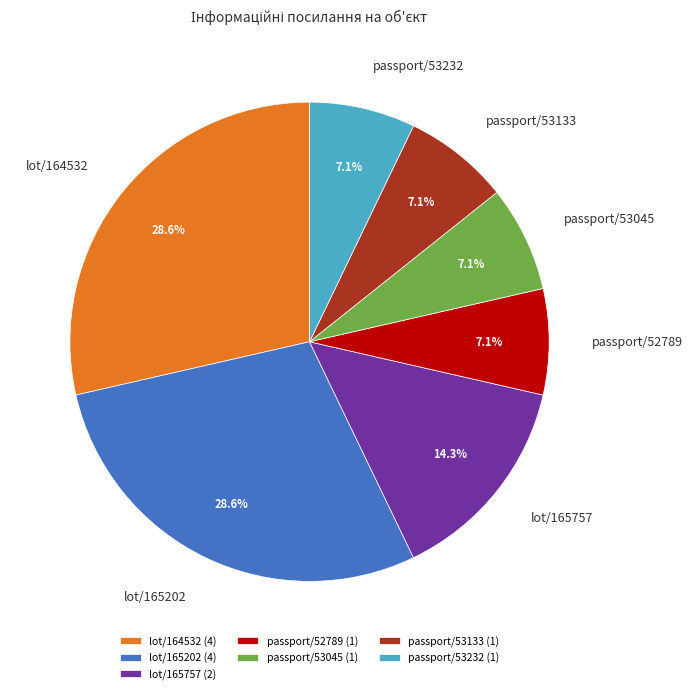

Is it true that passport/53232 is 7% of the pie?

True